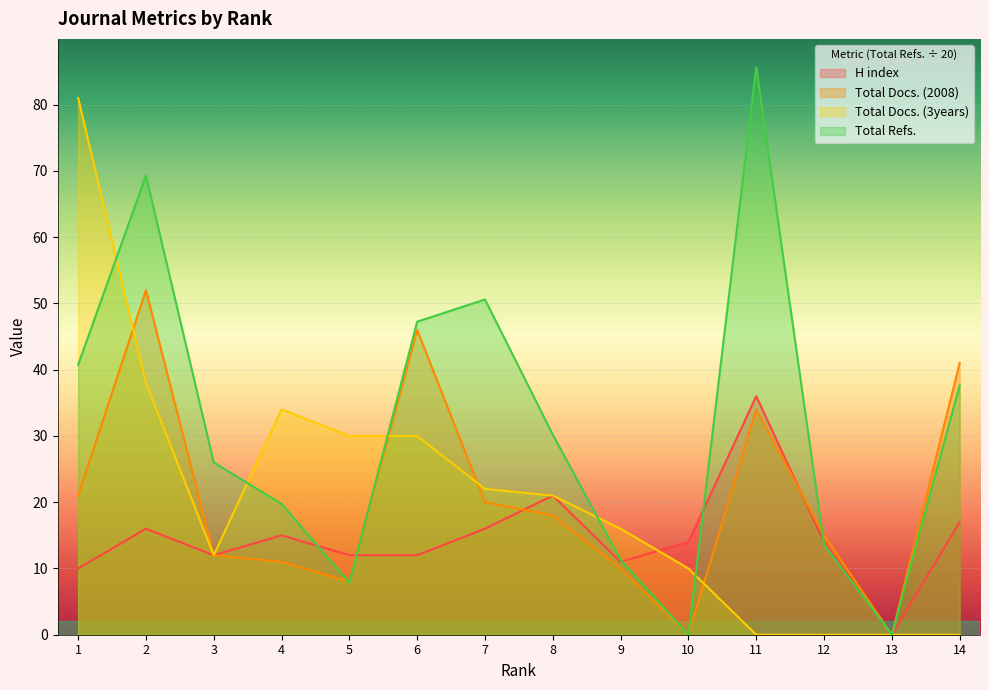

Where do H index and Total Refs. first cross each other?

4 and 5